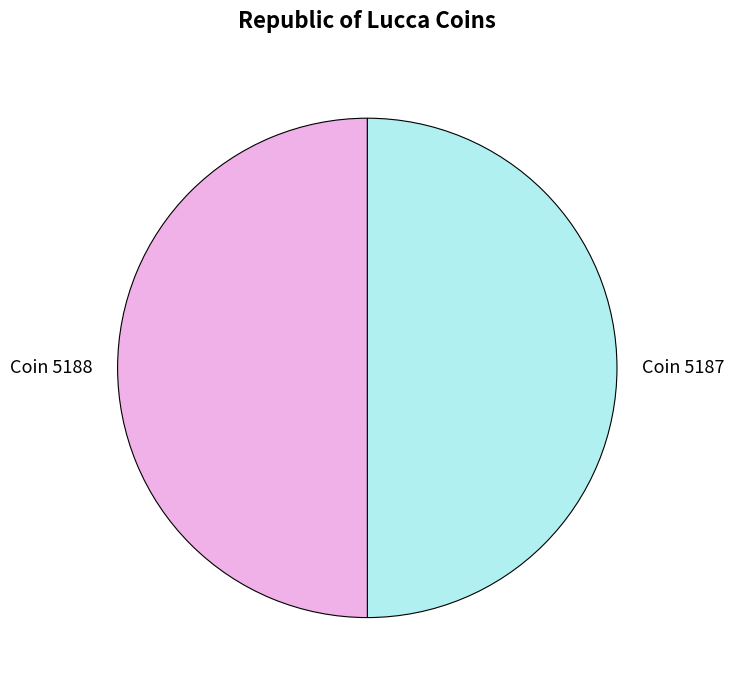

What is the ratio of the value at Coin 5188 to the value at Coin 5187?

1.0